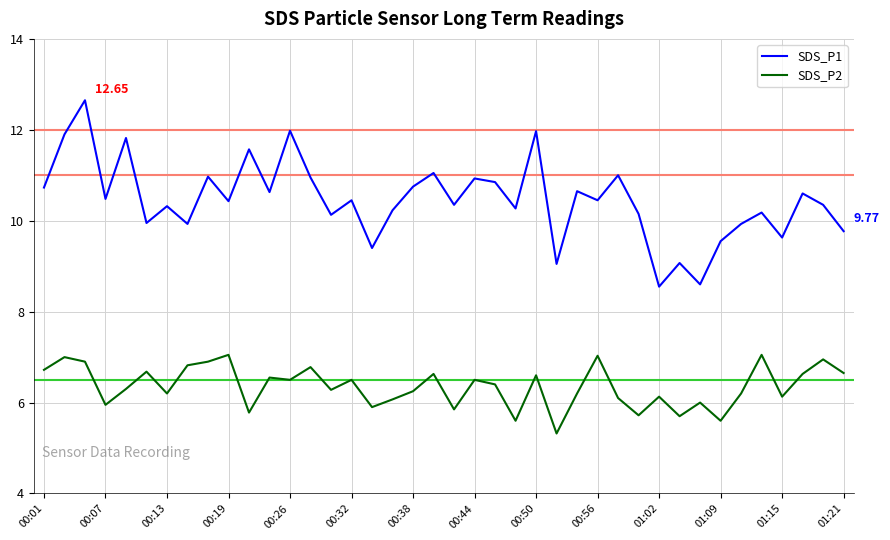

Which series has the largest total across all categories?

SDS_P1